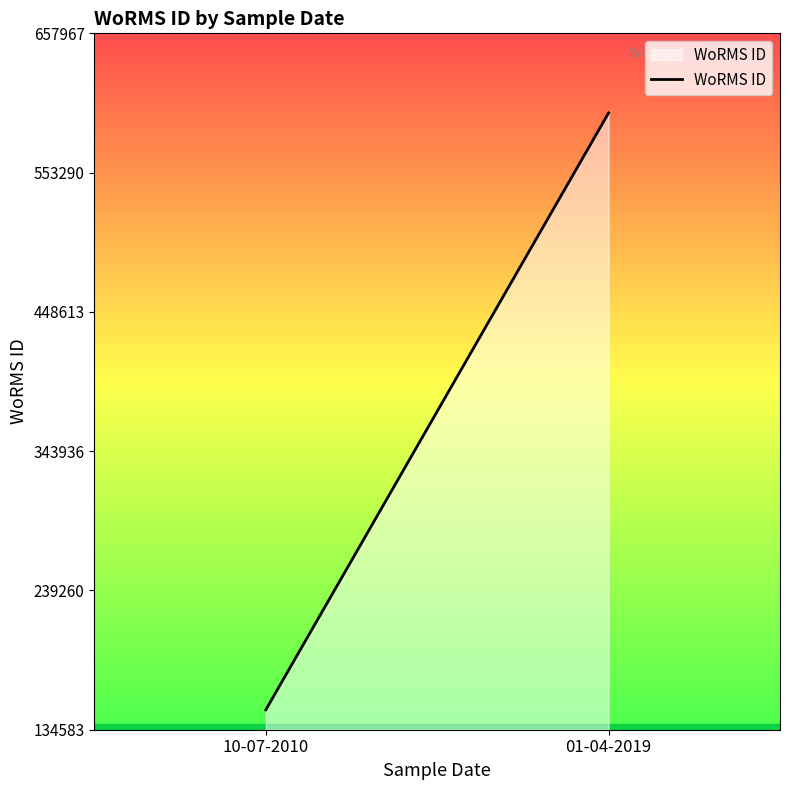

Reading right to left, what are all the values shown in this chart?

01-04-2019=598152	10-07-2010=149537